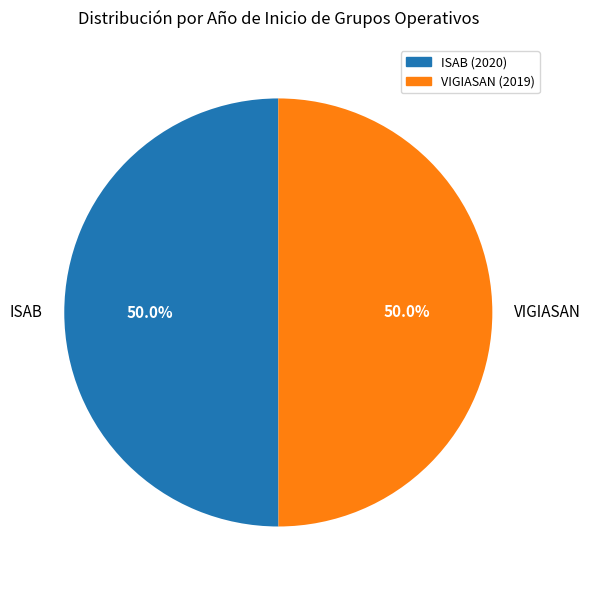

Approximately how many times larger is the value at ISAB compared to VIGIASAN?

1.0